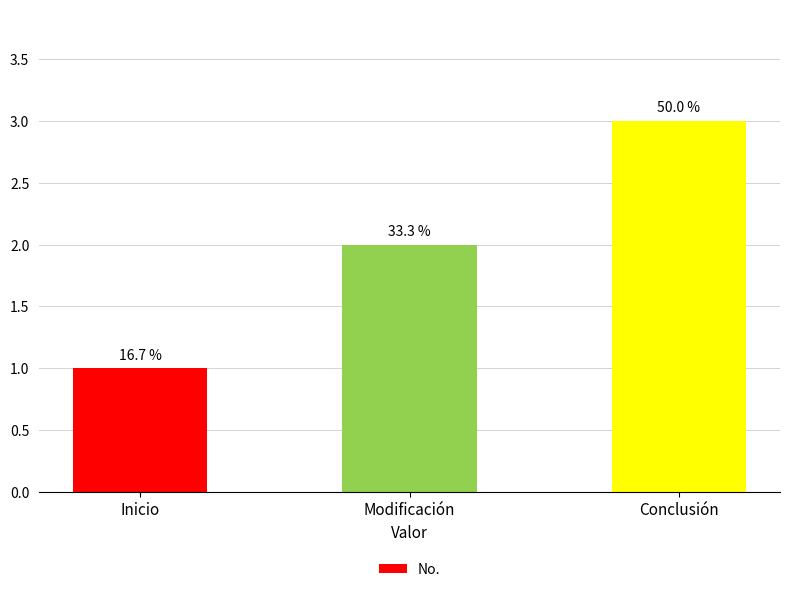

Which has a higher value, Inicio or Modificación?

Modificación